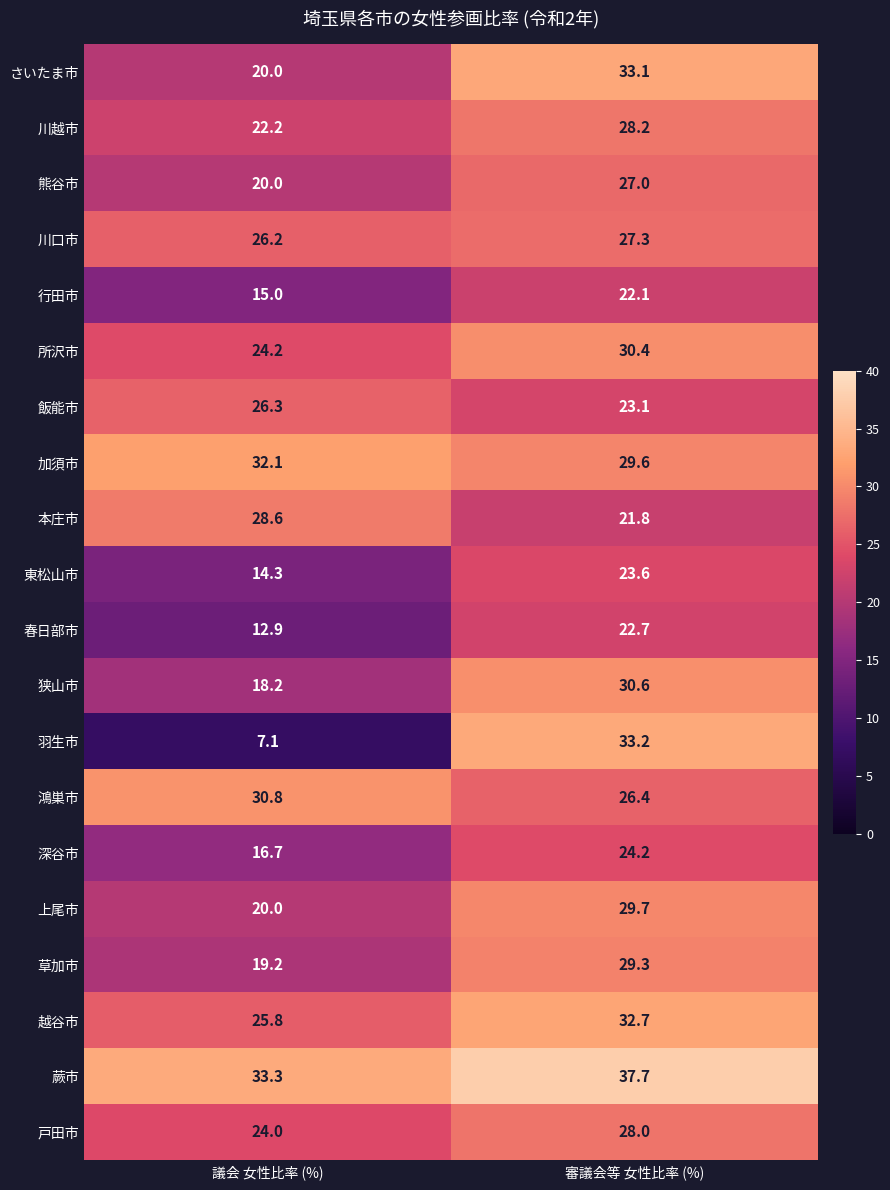

What is the sum of all 深谷市 values?

40.9